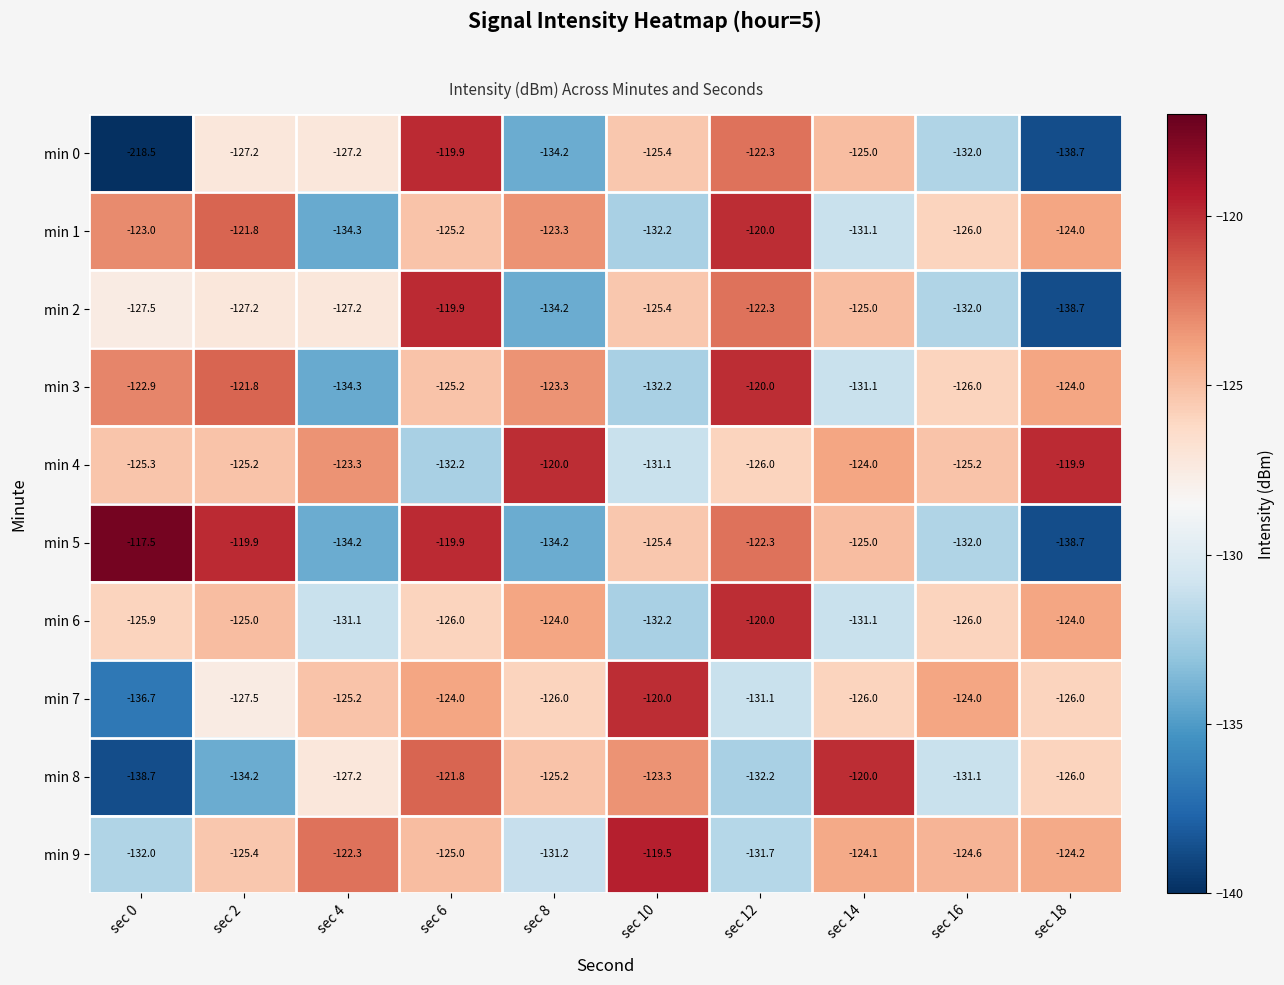

At which category is the sum across all series the highest?

sec 6